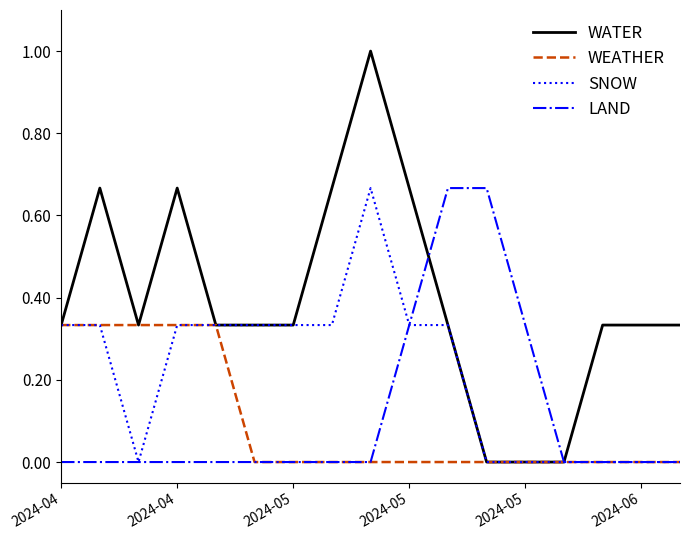

Which series has the widest spread of values?

WATER